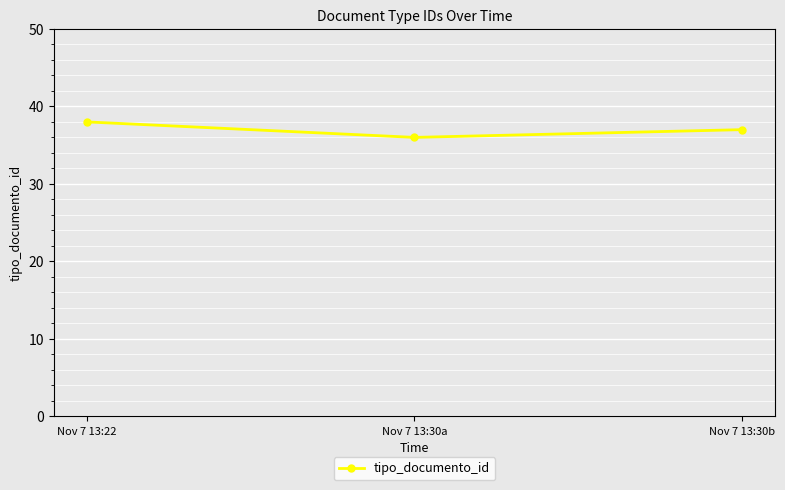

What is the difference between the maximum and minimum values?

2